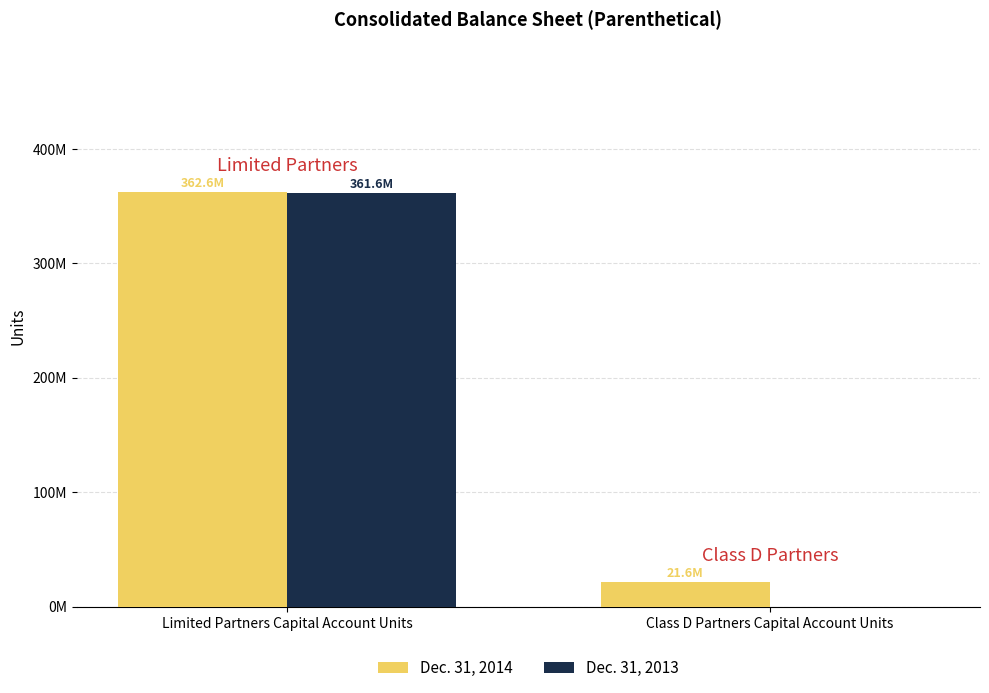

Reading left to right, transcribe all the data shown in this chart.

Dec. 31, 2014: 362556333	21574035
Dec. 31, 2013: 361619888	0